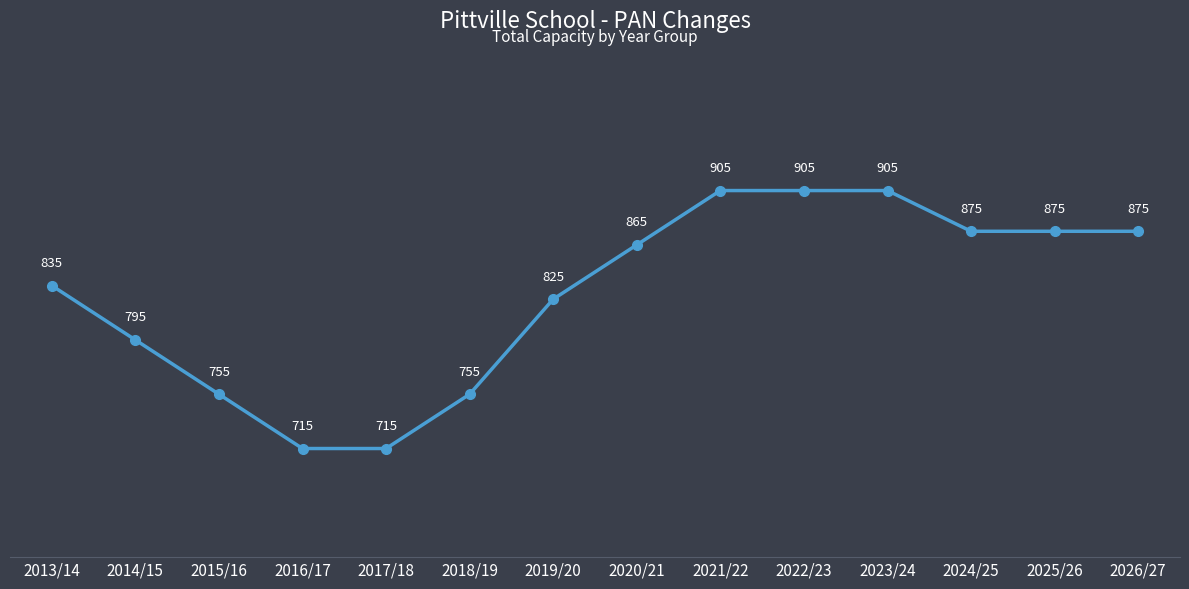

What position from the left is 2025/26?

13